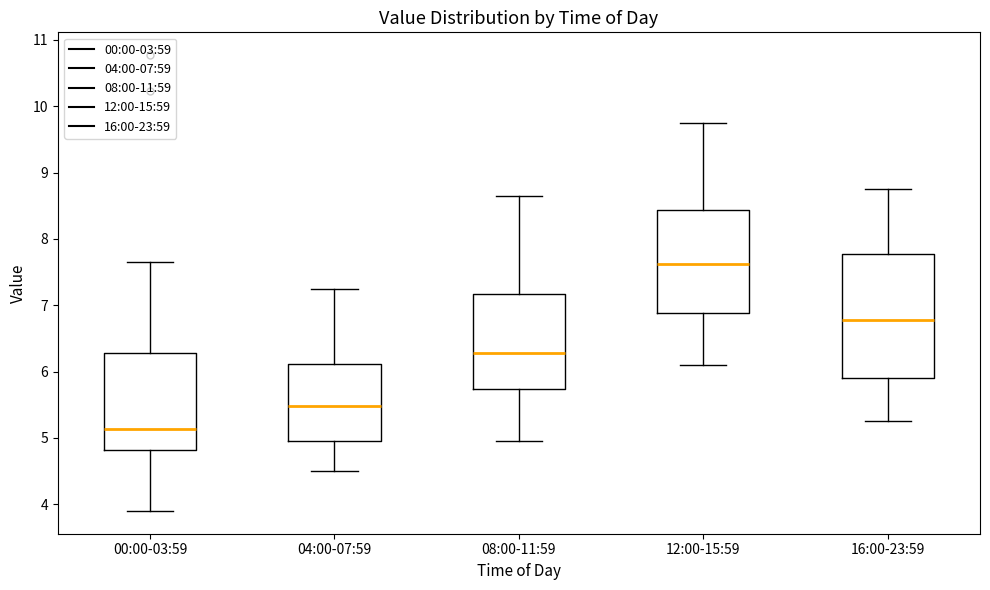

Which box has the highest median line?

12:00-15:59